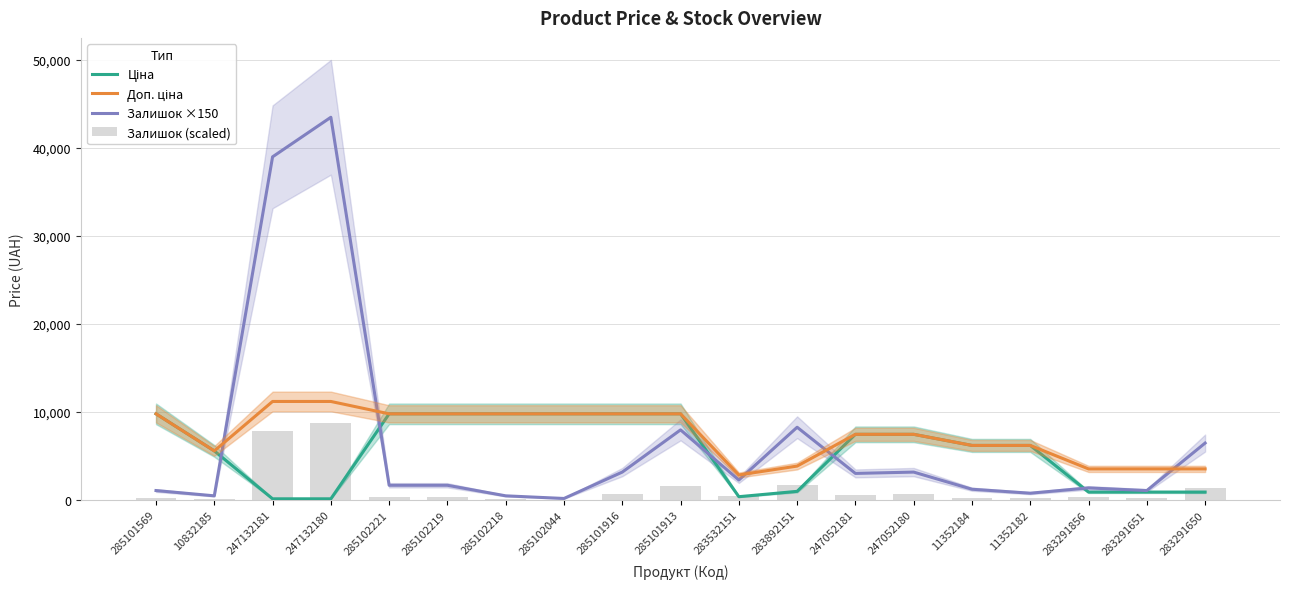

True or false: Залишок (scaled) has a value of 630.0 at 247052180.

True